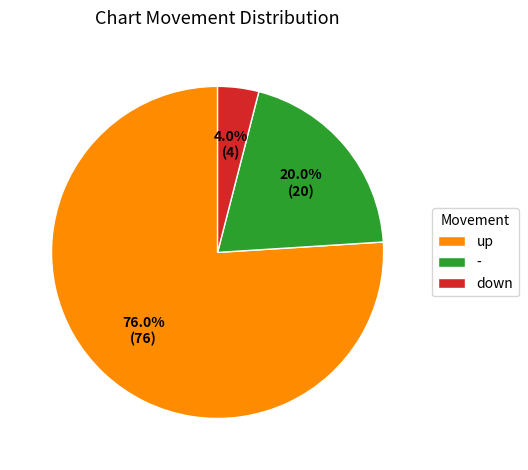

What is the smallest slice in the pie chart?

down